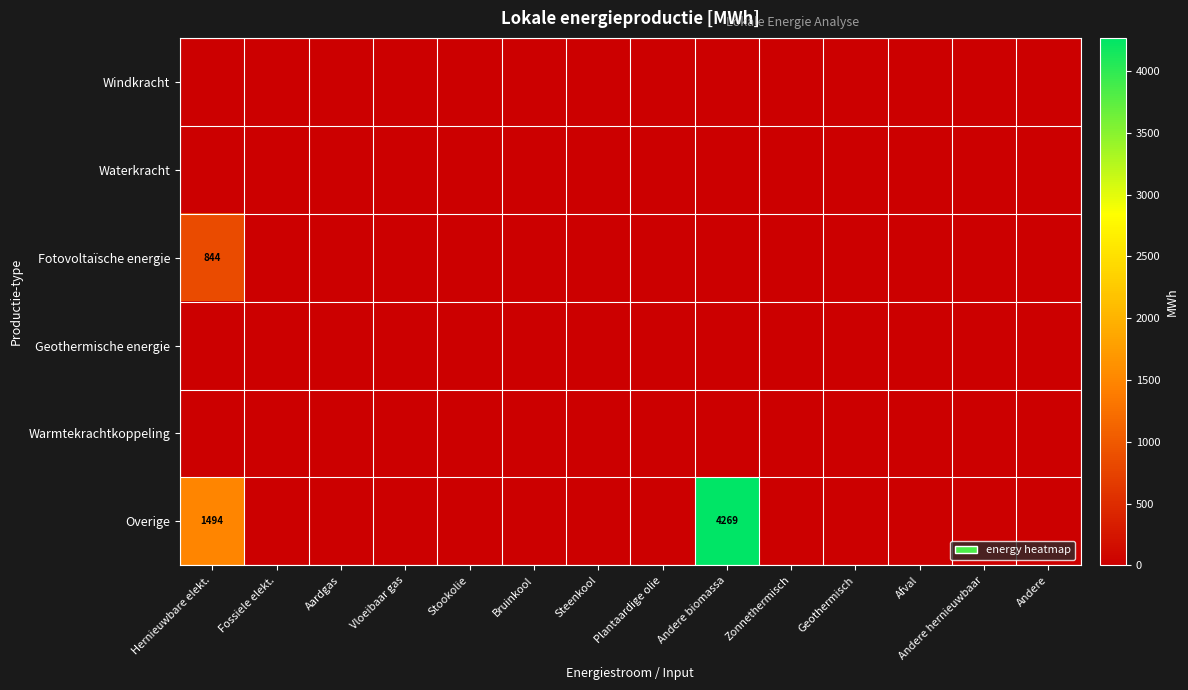

Which category has the lowest value in the Windkracht series?

Hernieuwbare elekt.